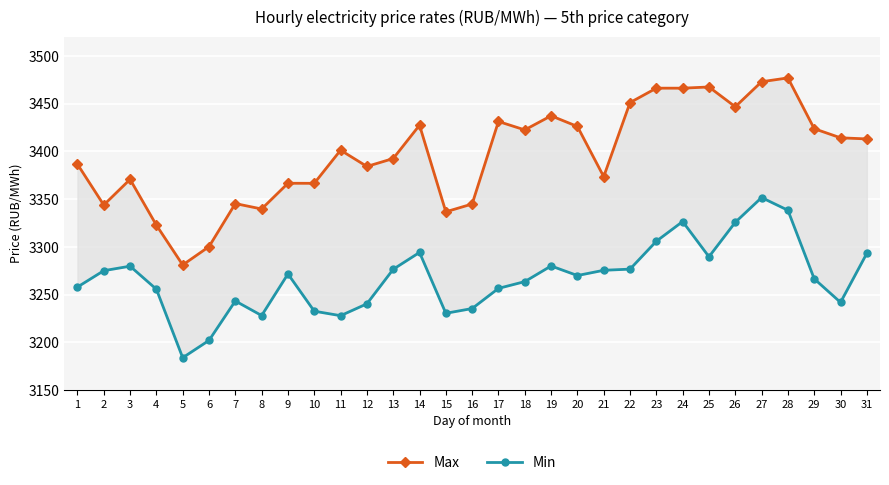

Reading left to right, extract all data points from this chart.

Max: 3386.6	3343.8	3370.7	3322.7	3281.0	3300.2	3345.3	3339.7	3366.6	3366.6	3401.3	3384.2	3392.5	3427.4	3336.7	3344.9	3431.3	3422.5	3437.3	3426.2	3373.6	3451.2	3466.3	3466.3	3467.5	3446.8	3473.0	3477.0	3423.8	3414.2	3413.1
Min: 3257.9	3275.0	3279.7	3255.6	3183.8	3201.9	3243.3	3228.0	3271.6	3232.6	3227.9	3240.3	3276.5	3294.1	3230.4	3235.3	3256.5	3263.6	3280.0	3269.9	3275.4	3276.6	3305.9	3326.5	3289.6	3325.7	3351.6	3338.3	3266.5	3241.8	3293.2